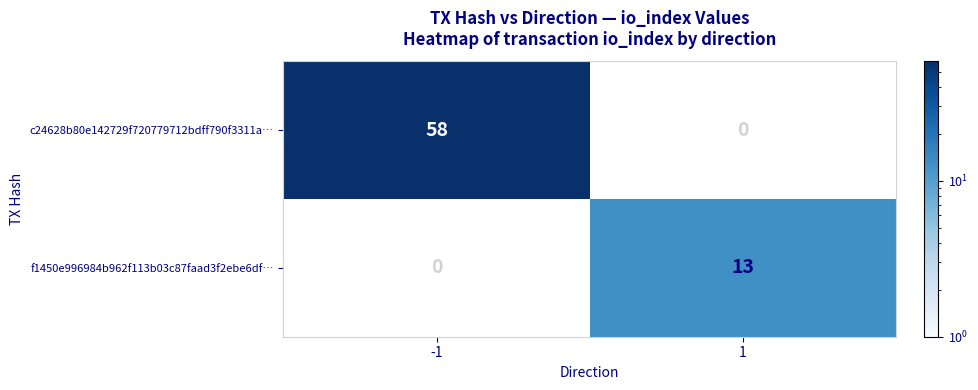

Is it true that f1450e996984b962f113b03c87faad3f2ebe6df… equals 13 at 1?

True